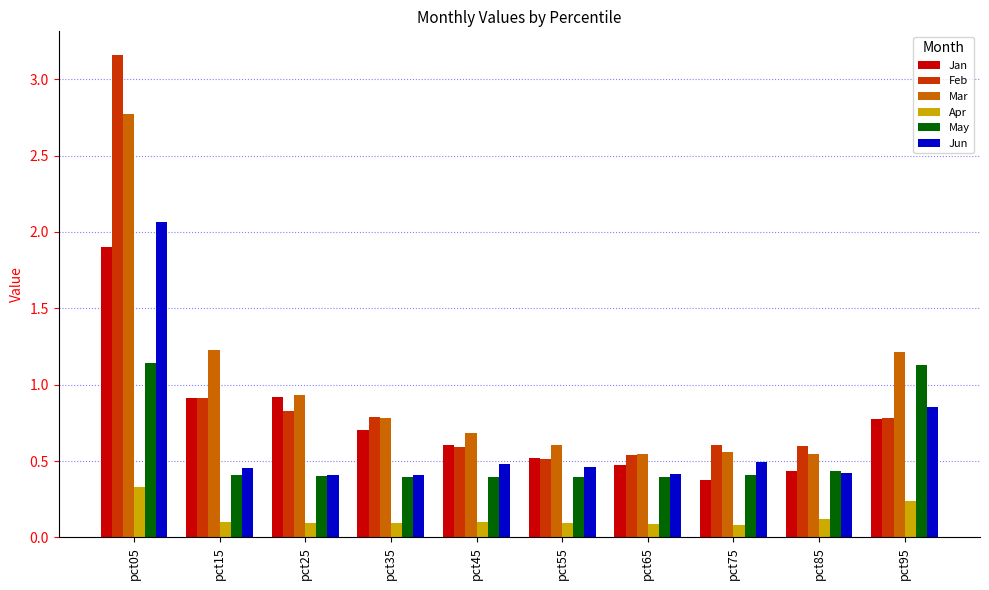

At which label is Jun closest to 1?

pct95